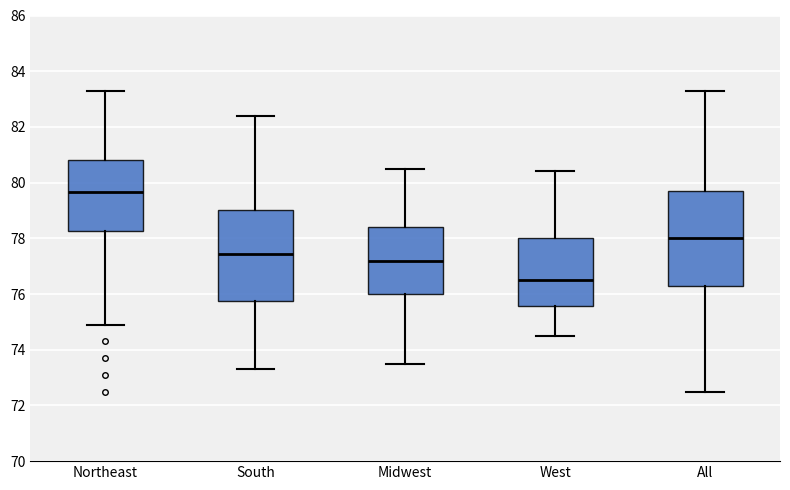

Reading left to right, transcribe this box plot: for each box, give where its median line is, the range the box spans, and where its two whiskers end, as read against the y-axis. The values are not printed on the chart, so give them approximately, as read against the axis.

Northeast: median 79.6, box 78.2 to 80.8, whiskers 75.0 to 83.4
South: median 77.4, box 75.8 to 79.0, whiskers 73.4 to 82.4
Midwest: median 77.2, box 76.0 to 78.4, whiskers 73.6 to 80.6
West: median 76.6, box 75.6 to 78.0, whiskers 74.6 to 80.4
All: median 78.0, box 76.2 to 79.8, whiskers 72.6 to 83.4